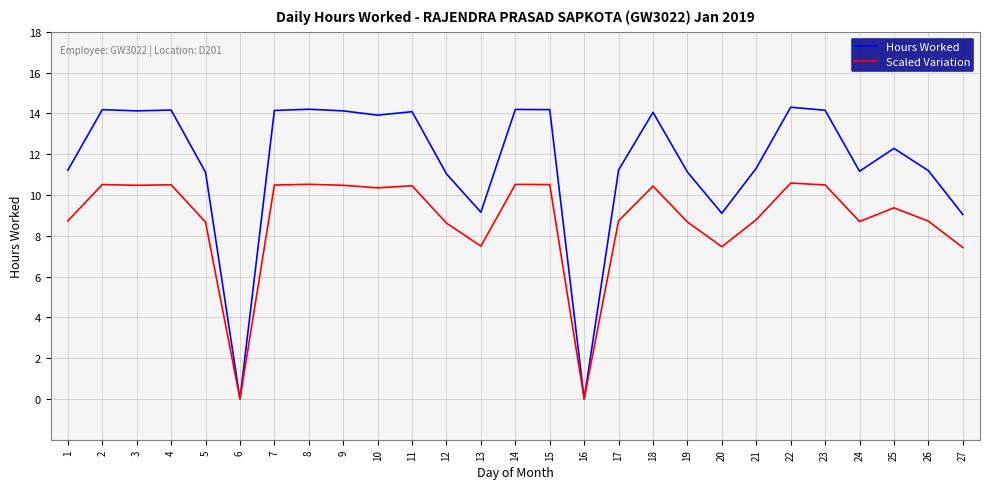

What is the sum of the Hours Worked values at 8 and 14?

28.4